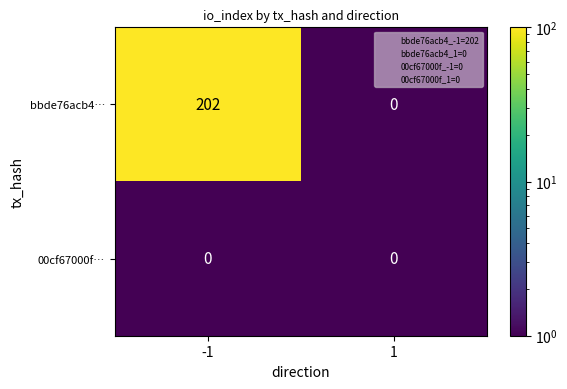

Which category has the highest value across all series?

-1